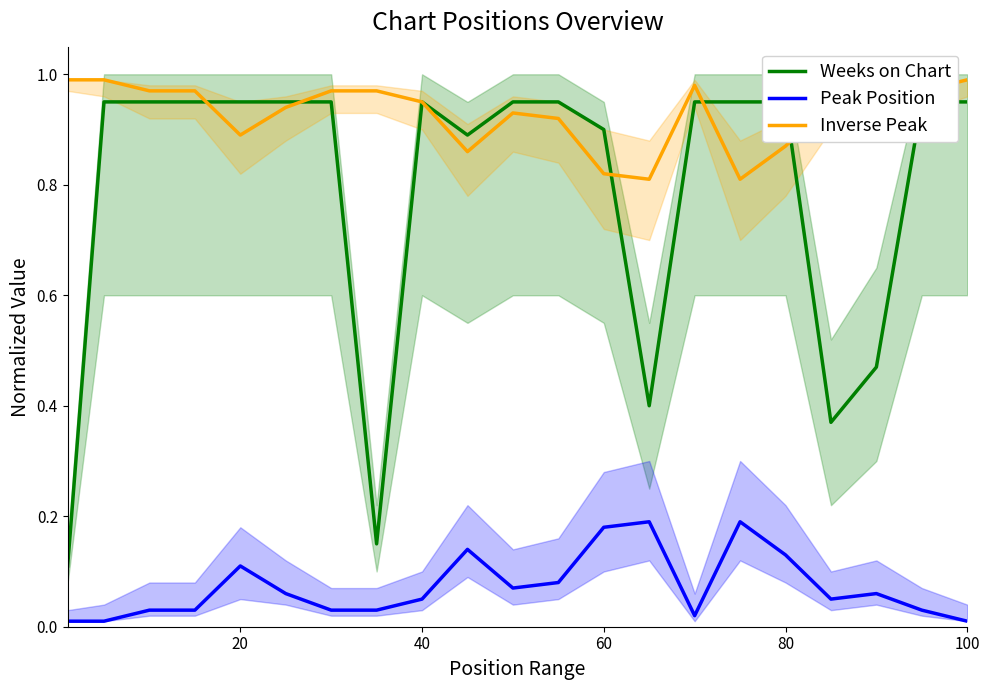

True or false: Inverse Peak and Peak Position cross at least once.

False